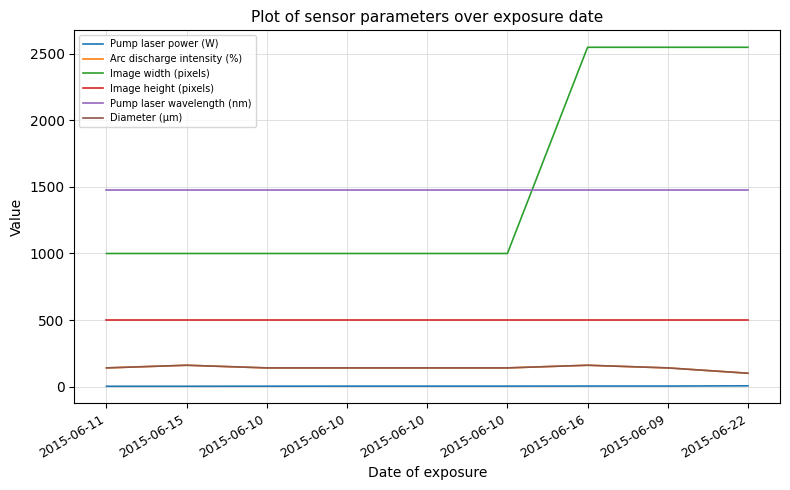

Is this an area chart (filled region under the line)?

No